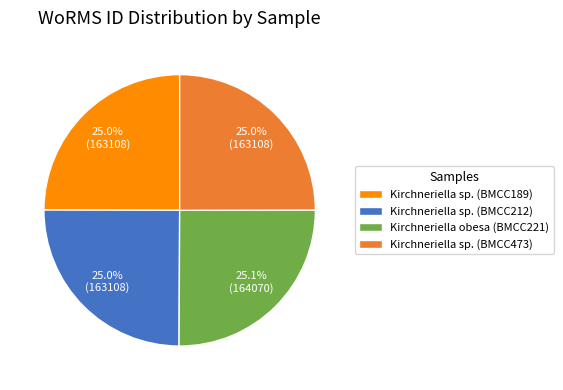

What percentage is NOT represented by Kirchneriella sp. (BMCC212)?

75.0%